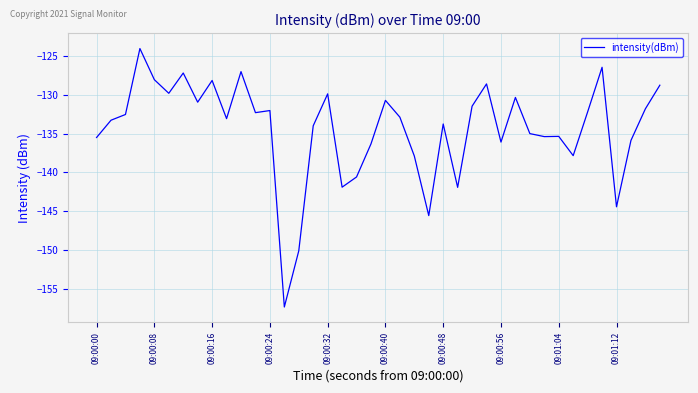

What is the minimum value shown in the chart?

-157.4